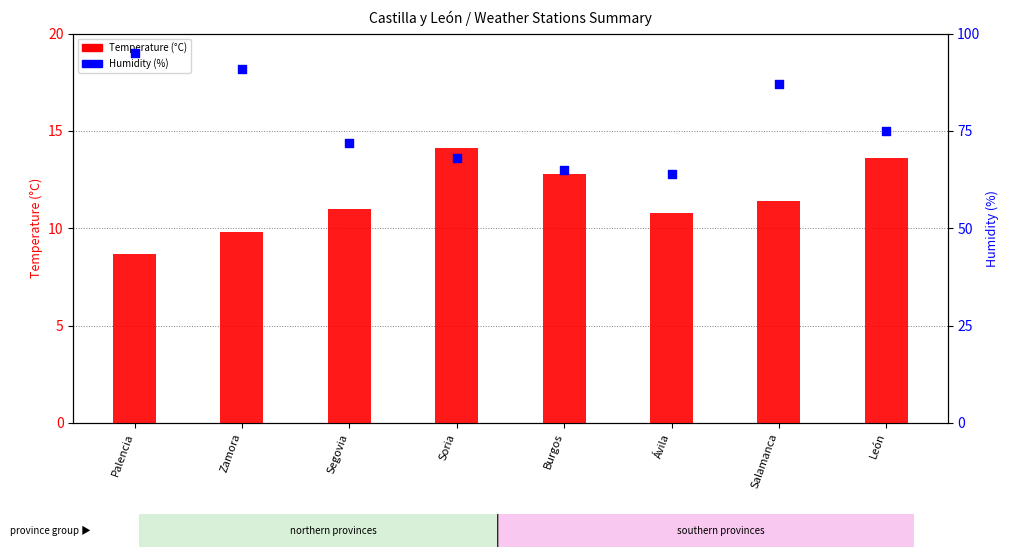

Which series has the widest spread of Y values?

Humidity (%)